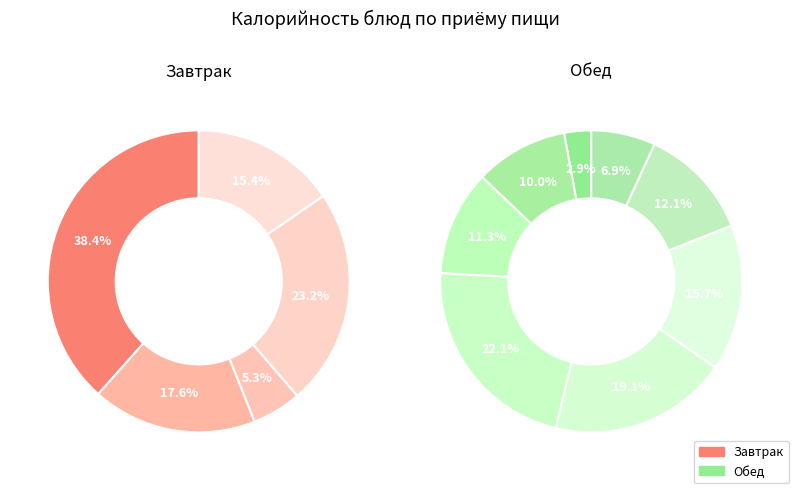

How many segments does this pie chart have?

13